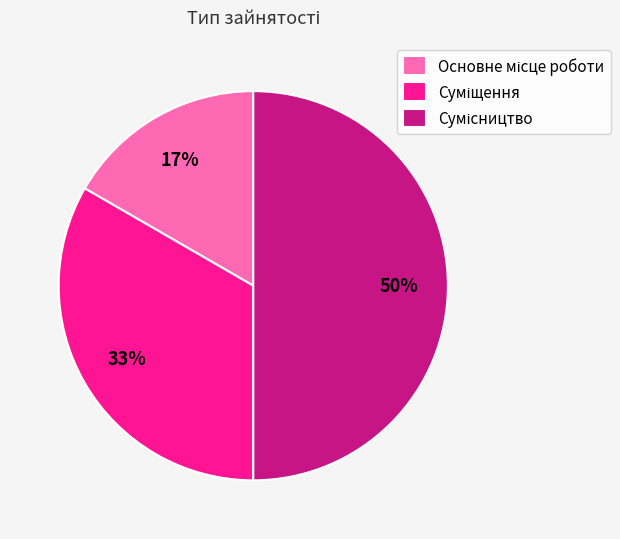

To the nearest percent, what is the difference between the largest and smallest slice percentages?

33%